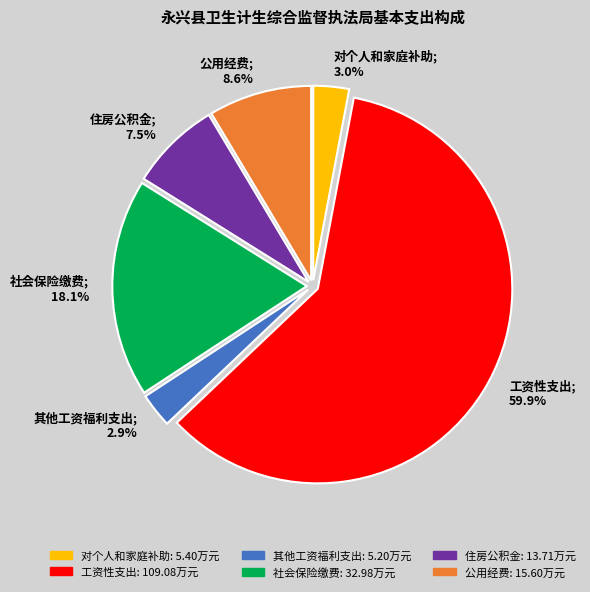

The 社会保险缴费 slice represents 18% of the pie. True or false?

True